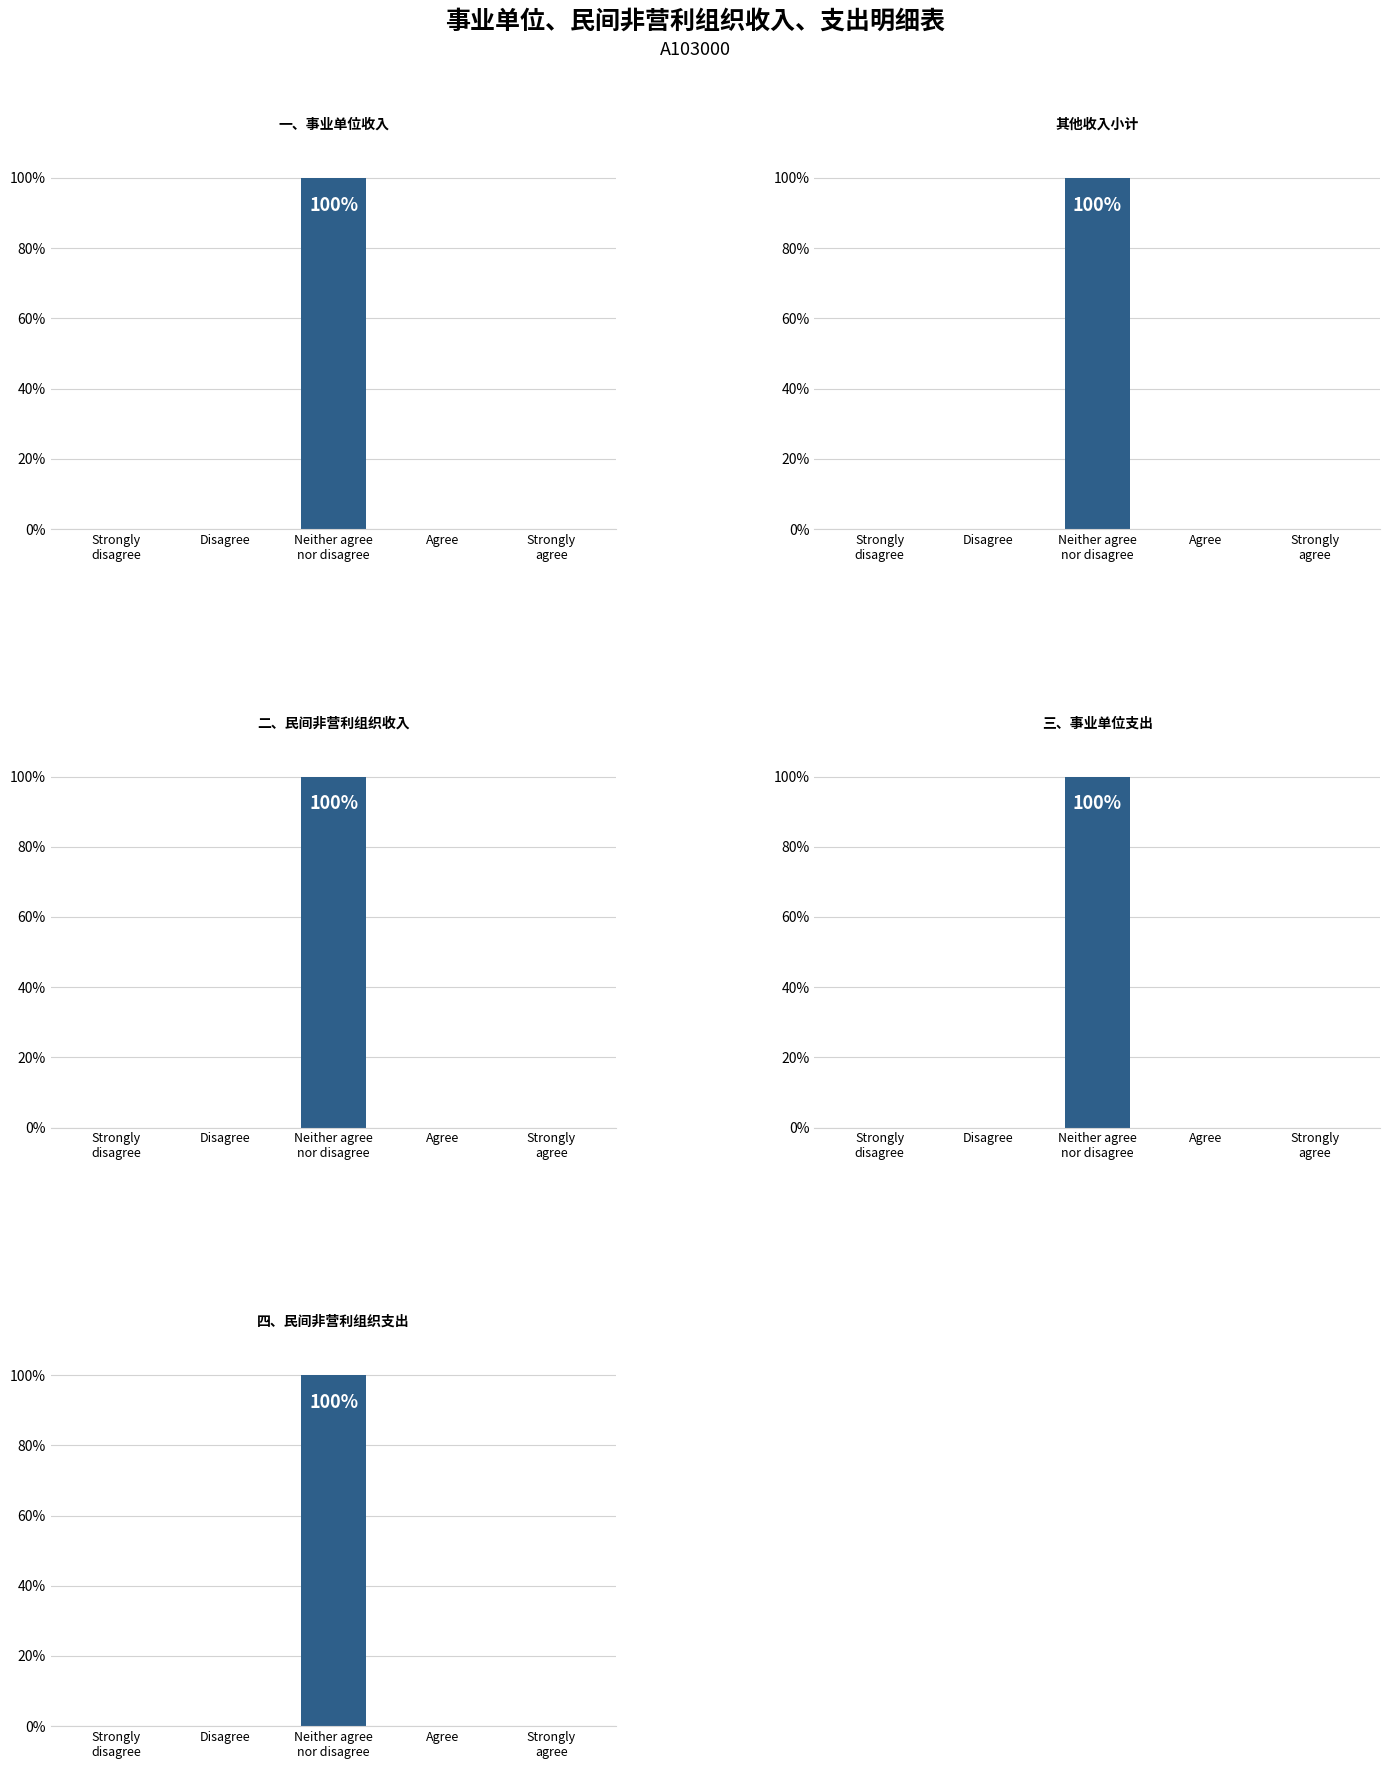

How many bars are there in total?

25